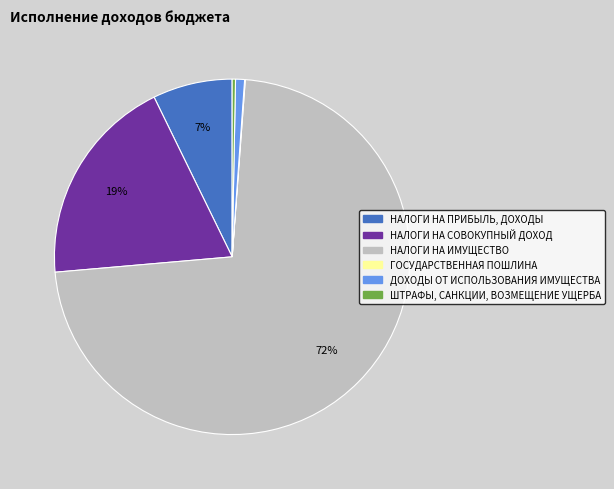

Is the sum of НАЛОГИ НА ПРИБЫЛЬ, ДОХОДЫ and ШТРАФЫ, САНКЦИИ, ВОЗМЕЩЕНИЕ УЩЕРБА greater than half?

No